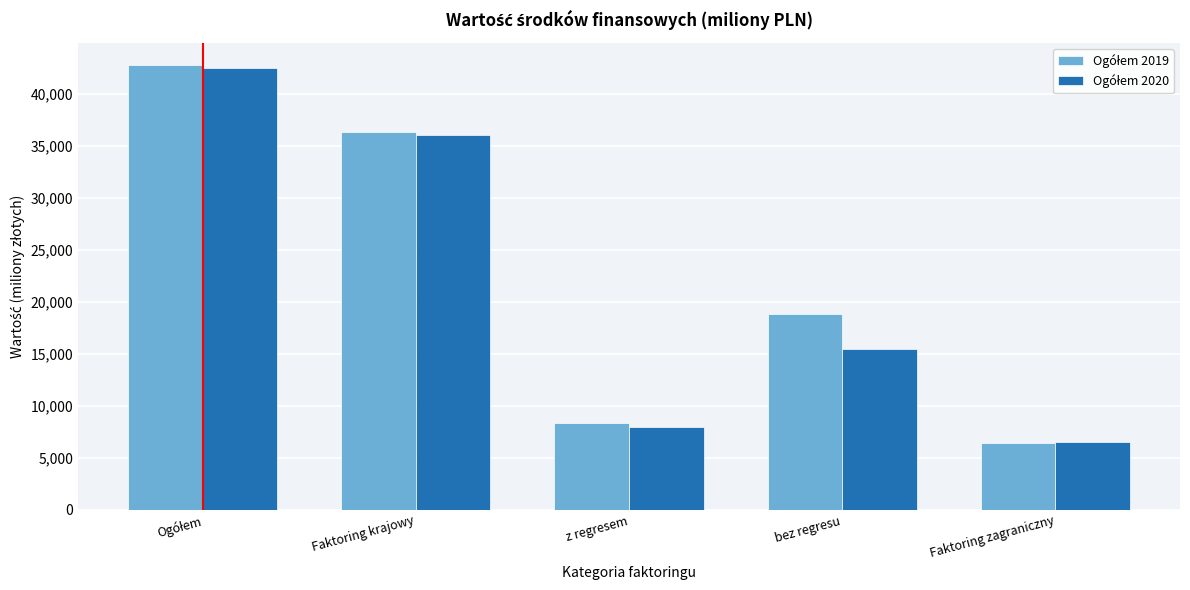

What is the total value across all series at bez regresu?

34286.8